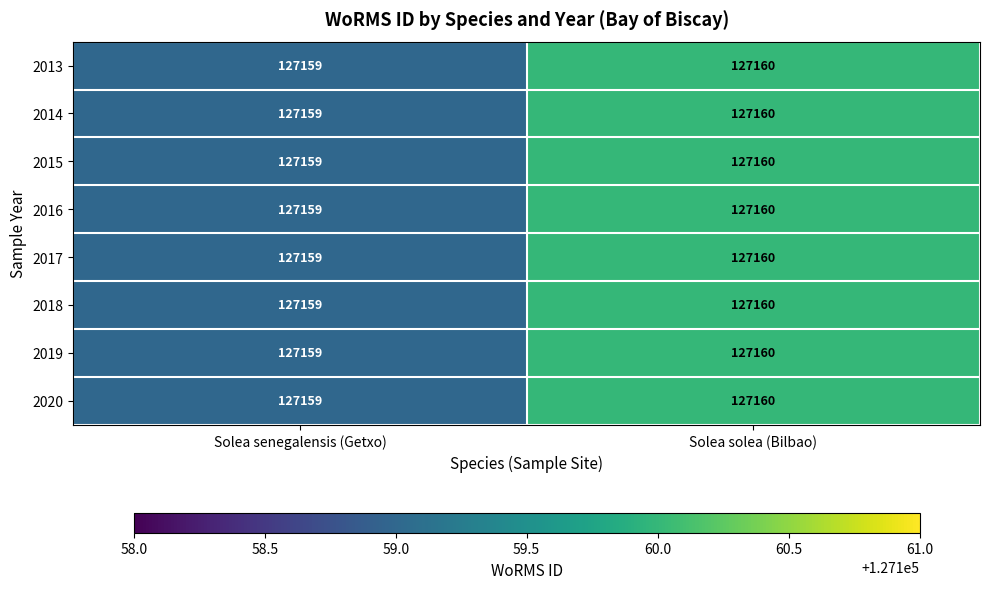

List the labels in order of 2017 value, smallest first.

Solea senegalensis (Getxo), Solea solea (Bilbao)